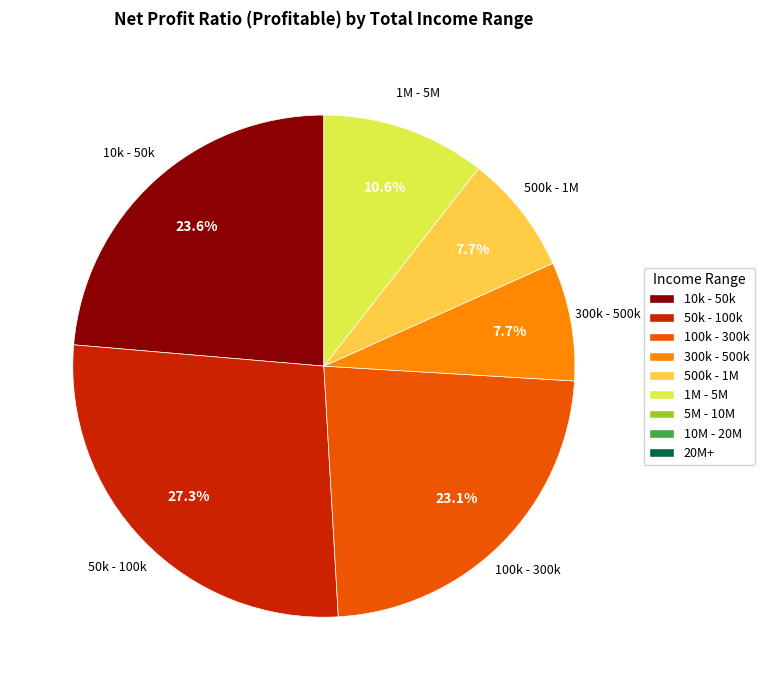

Is there a majority slice in this chart?

No